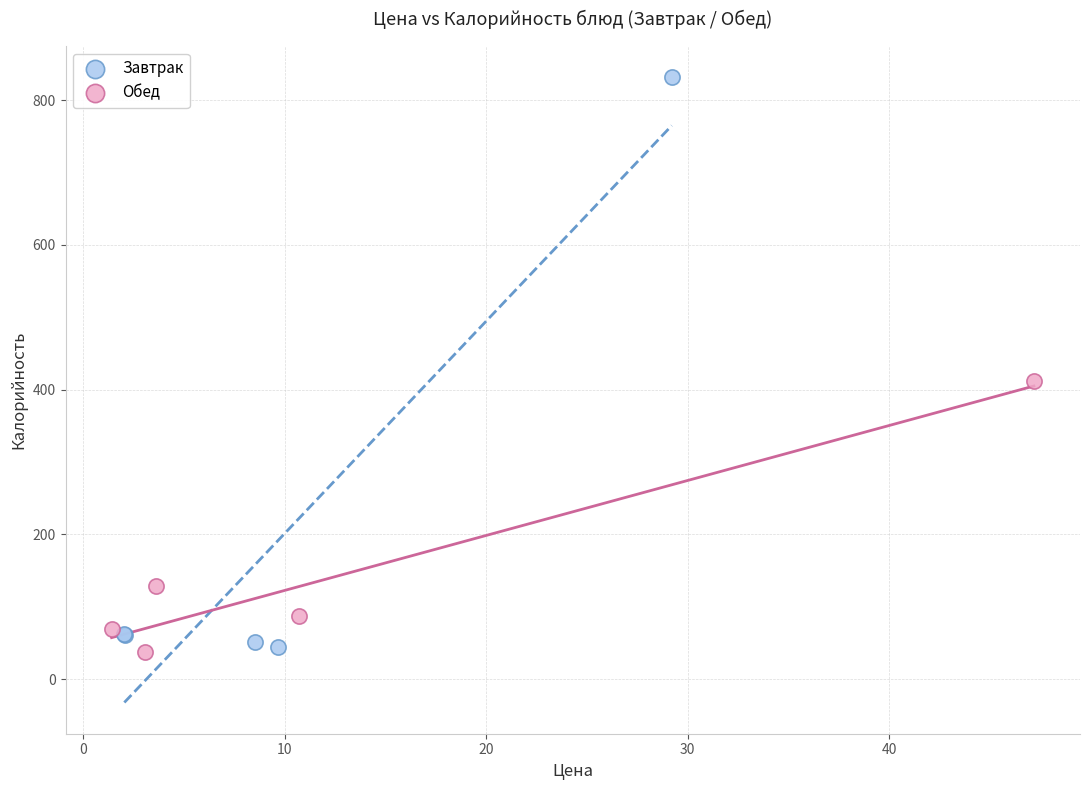

Which series has the widest spread of Y values?

Завтрак